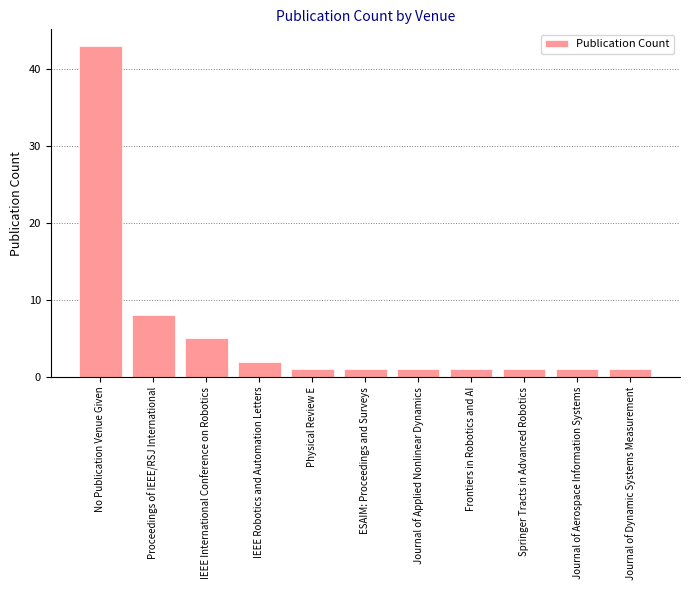

What is the average value?

6